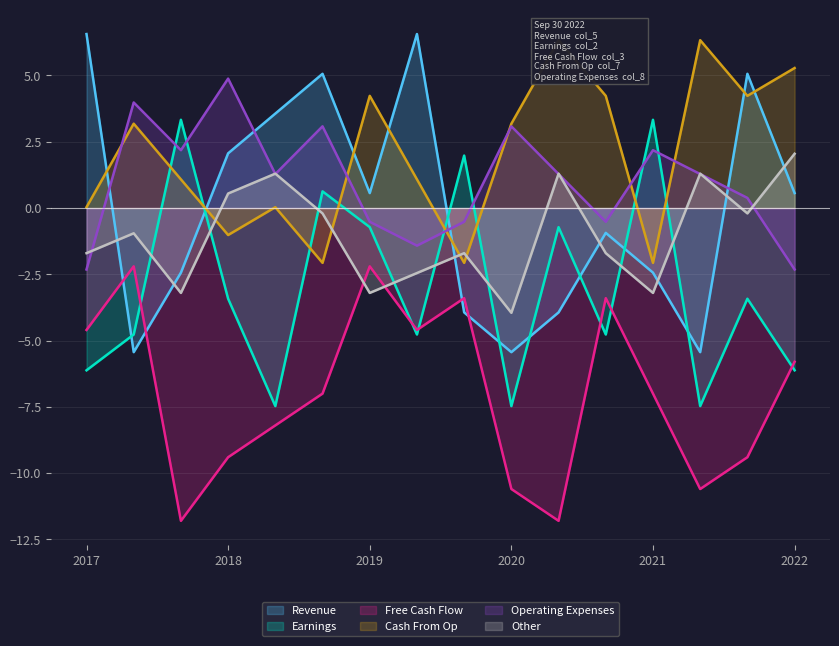

True or false: Earnings has a value of -11.6 at 2020.

False